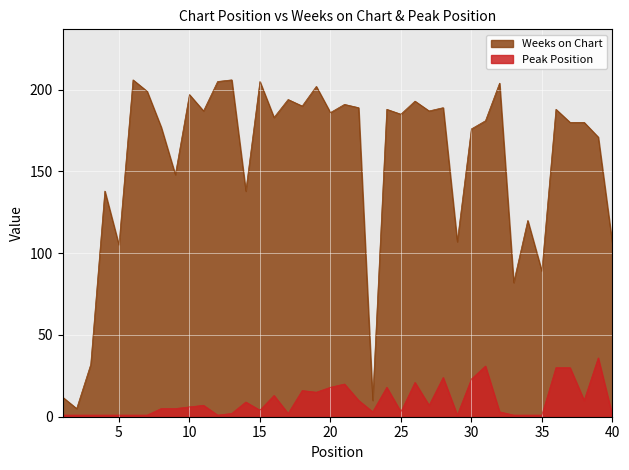

What is the spread (max minus min) of values at 18?

174